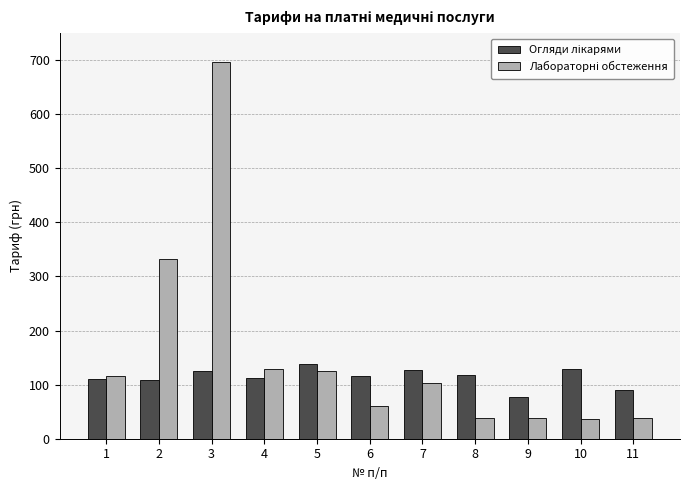

How many bars are there in each group?

2